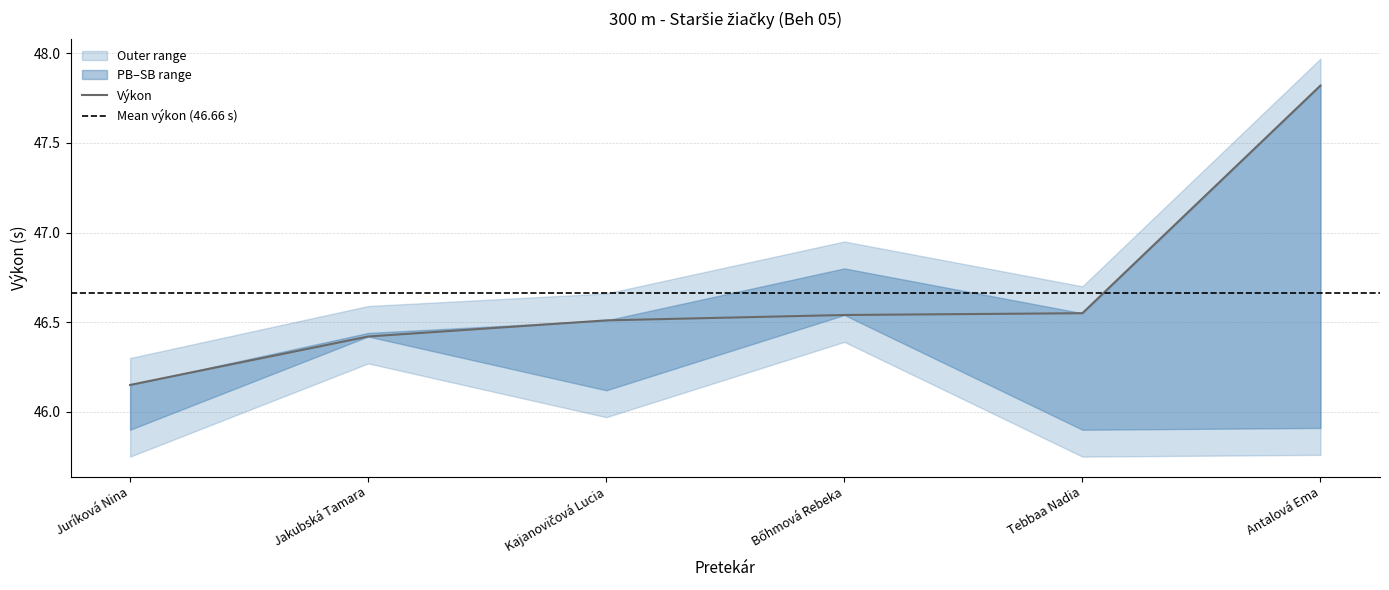

List the labels in order of PB value, smallest first.

Juríková Nina, Tebbaa Nadia, Antalová Ema, Kajanovičová Lucia, Jakubská Tamara, Bőhmová Rebeka